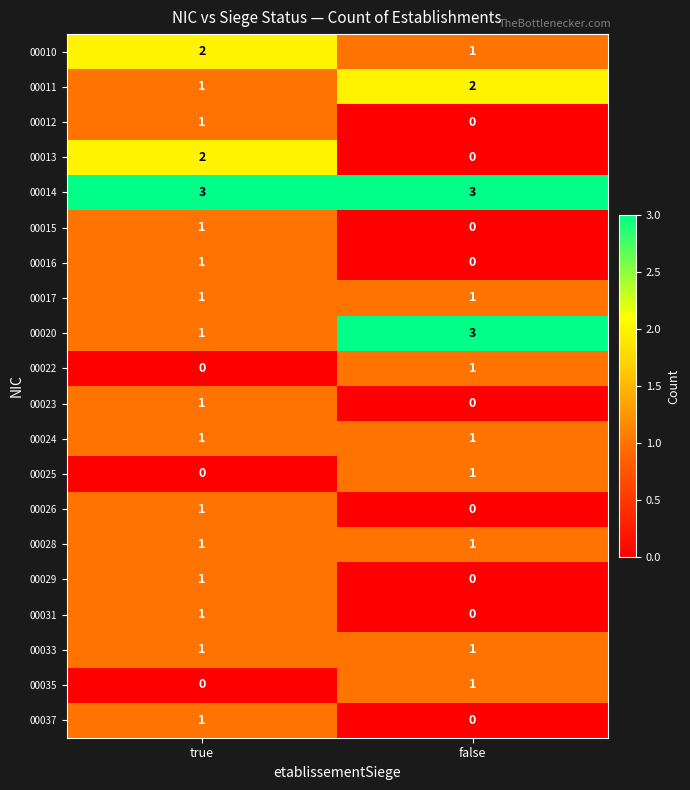

What is the sum of all 00020 values?

4